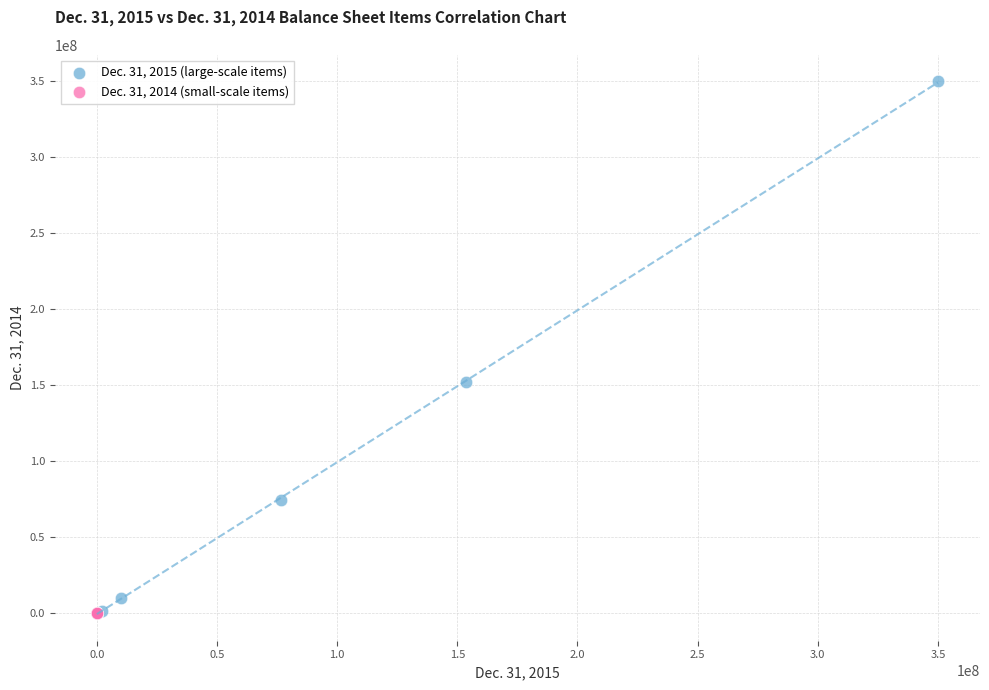

Which series contains the highest Y value?

Dec. 31, 2015 (large-scale items)